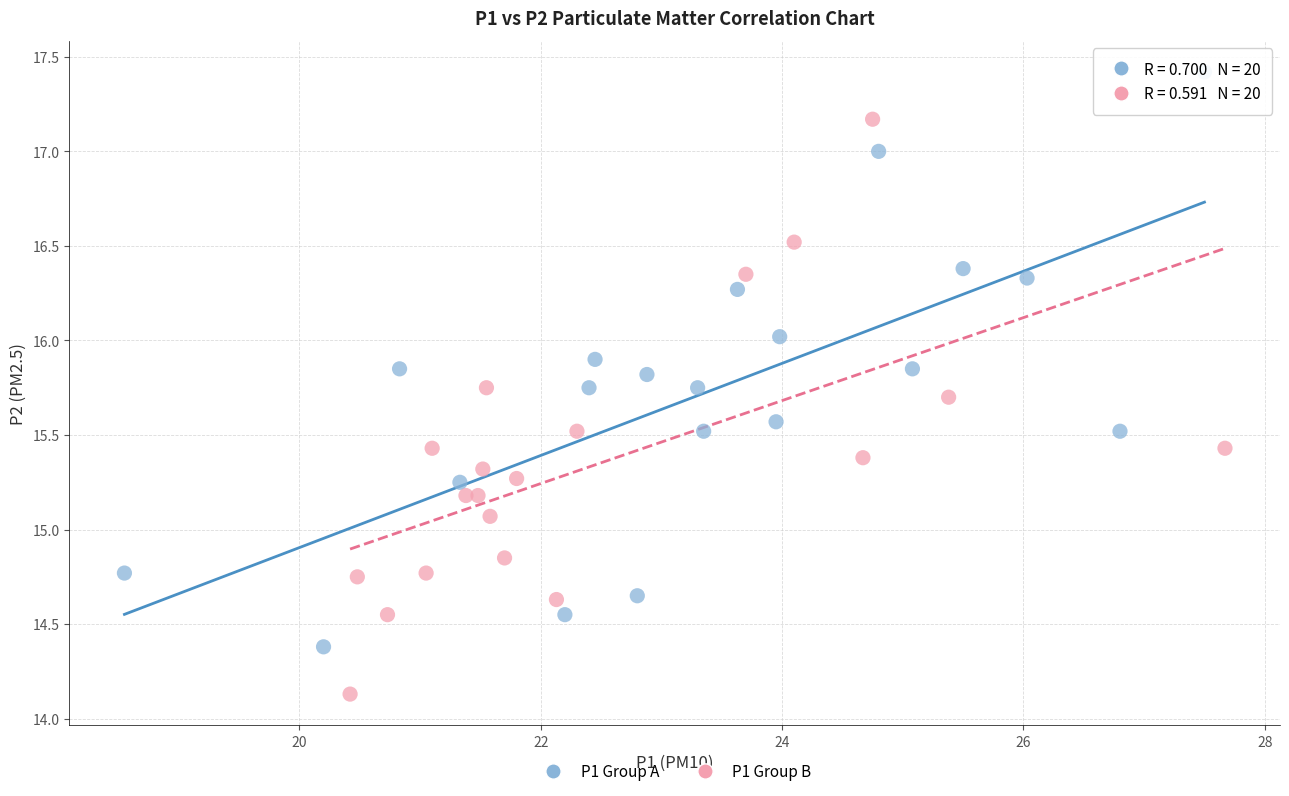

Which series contains the highest Y value?

P1 Group A